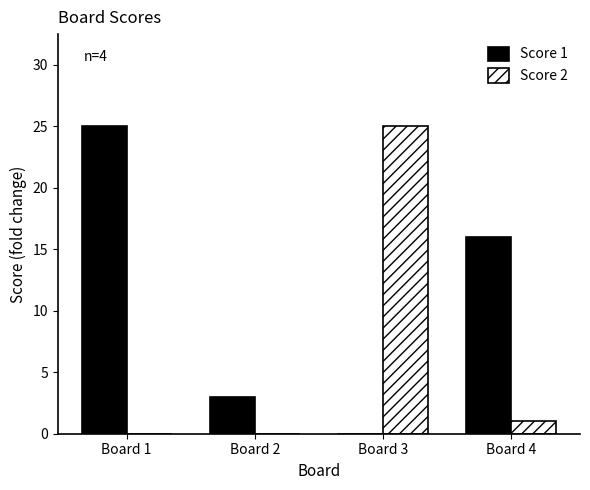

True or false: Score 1 has a value of -17 at Board 3.

False